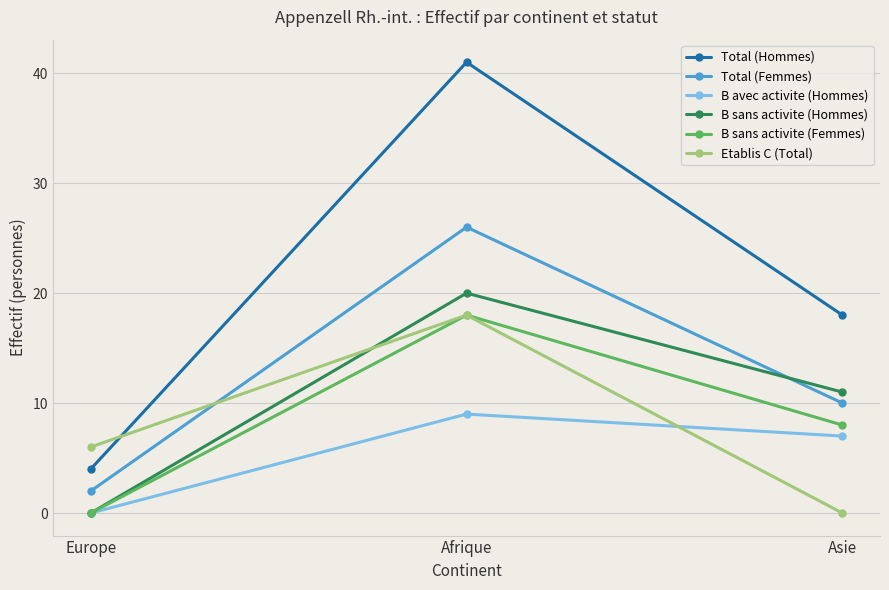

What is the label of the 1st point from the left?

Europe